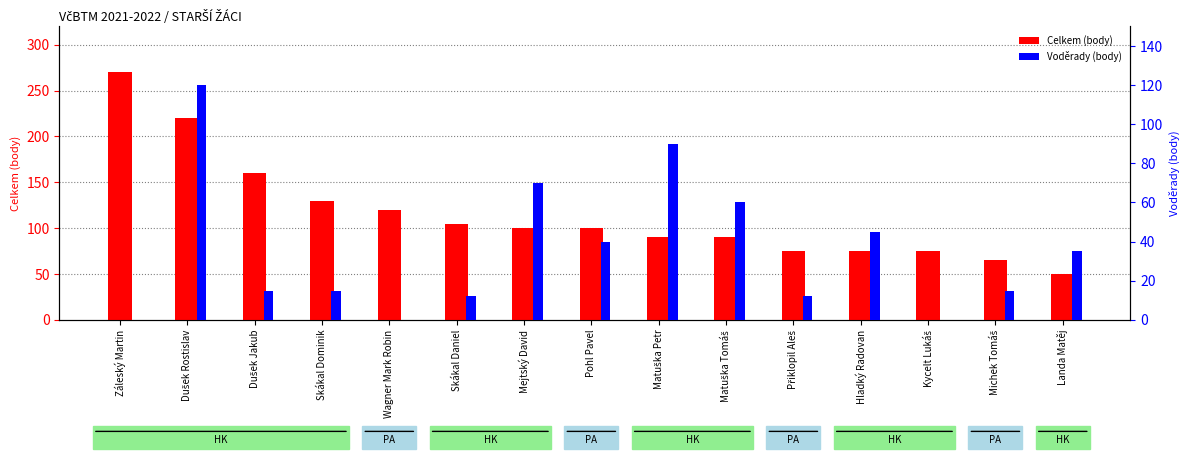

What is the sum of the Voděrady values at Dušek Rostislav and Matuška Tomáš?

180